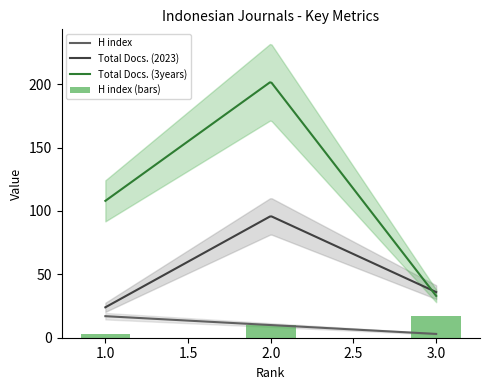

Reading left to right, what are all the values shown in this chart?

H index: Rank 3=3	Rank 2=10	Rank 1=17
Total Docs. (2023): Rank 3=36	Rank 2=96	Rank 1=24
Total Docs. (3years): Rank 3=33	Rank 2=202	Rank 1=108